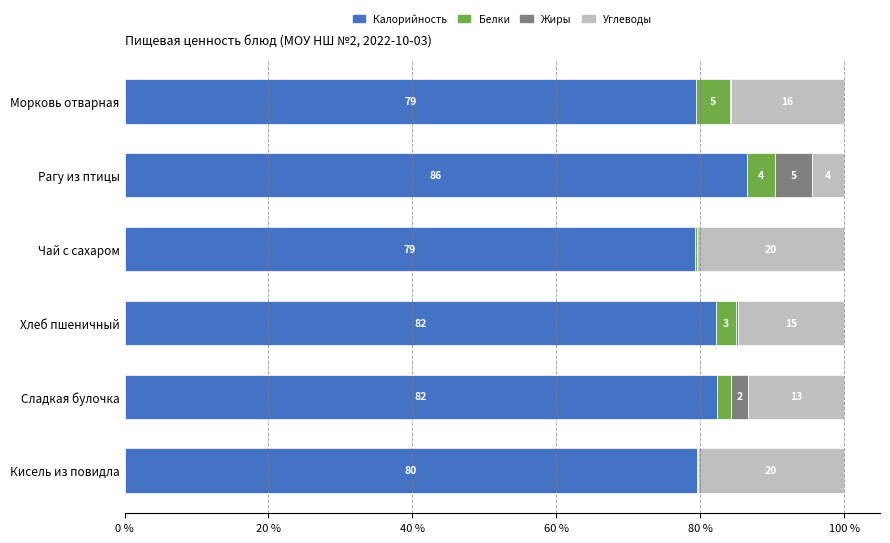

Which series has the largest range (max minus min)?

Углеводы